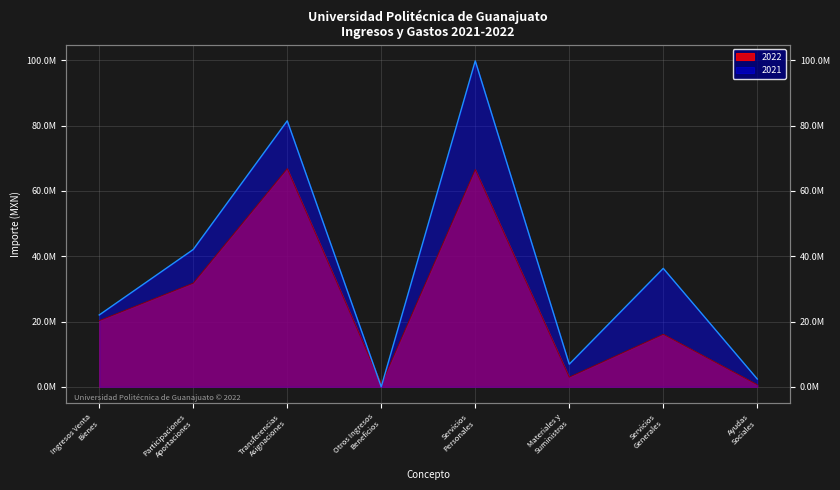

At which category is the sum across all series the highest?

Servicios
Personales